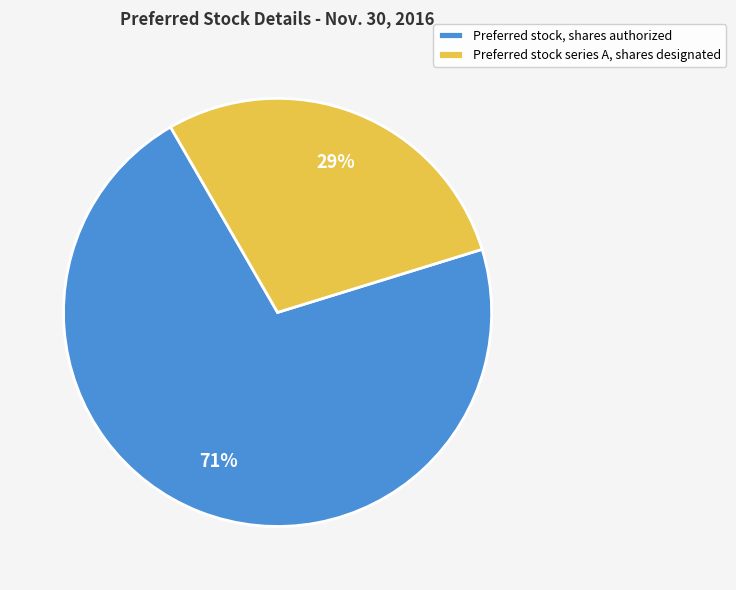

How many segments does this pie chart have?

2